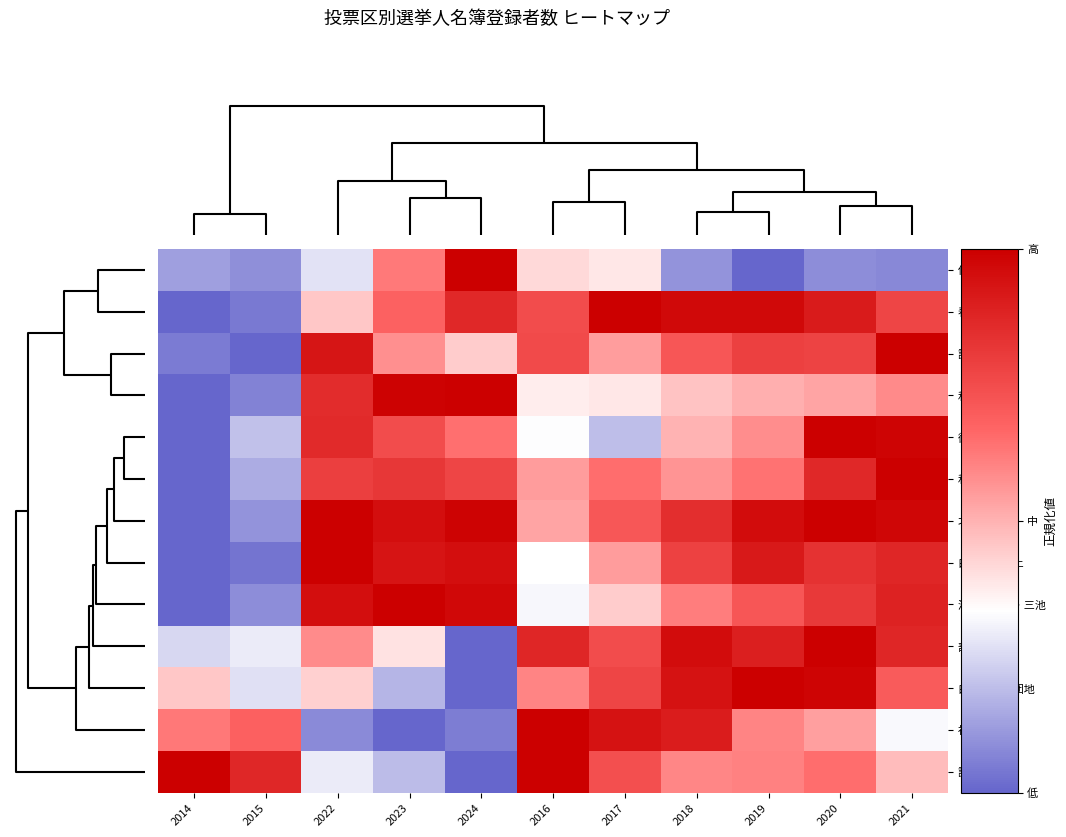

Reading left to right, what are all the values shown in this chart?

傍示本: 2014=0.1	2015=0.1	2022=0.3	2023=0.6	2024=1.0	2016=0.4	2017=0.4	2018=0.1	2019=0.0	2020=0.1	2021=0.1
春木台: 2014=0.0	2015=0.0	2022=0.5	2023=0.7	2024=0.9	2016=0.7	2017=1.0	2018=1.0	2019=1.0	2020=0.9	2021=0.8
諸輪: 2014=0.1	2015=0.0	2022=0.9	2023=0.6	2024=0.4	2016=0.8	2017=0.5	2018=0.7	2019=0.8	2020=0.8	2021=1.0
和合: 2014=0.0	2015=0.1	2022=0.9	2023=1.0	2024=1.0	2016=0.4	2017=0.4	2018=0.5	2019=0.5	2020=0.5	2021=0.6
御岳: 2014=0.0	2015=0.2	2022=0.9	2023=0.7	2024=0.6	2016=0.3	2017=0.2	2018=0.5	2019=0.6	2020=1.0	2021=1.0
和合ケ丘: 2014=0.0	2015=0.2	2022=0.8	2023=0.8	2024=0.8	2016=0.6	2017=0.7	2018=0.6	2019=0.6	2020=0.9	2021=1.0
北山台: 2014=0.0	2015=0.1	2022=1.0	2023=1.0	2024=1.0	2016=0.5	2017=0.7	2018=0.8	2019=1.0	2020=1.0	2021=1.0
白土・西白土: 2014=0.0	2015=0.0	2022=1.0	2023=0.9	2024=1.0	2016=0.3	2017=0.5	2018=0.8	2019=0.9	2020=0.8	2021=0.9
清水・兵庫・三池: 2014=0.0	2015=0.1	2022=1.0	2023=1.0	2024=1.0	2016=0.3	2017=0.4	2018=0.6	2019=0.7	2020=0.8	2021=0.9
部田: 2014=0.2	2015=0.3	2022=0.6	2023=0.4	2024=0.0	2016=0.9	2017=0.7	2018=1.0	2019=0.9	2020=1.0	2021=0.9
白鳥・押草団地: 2014=0.5	2015=0.3	2022=0.4	2023=0.2	2024=0.0	2016=0.6	2017=0.8	2018=0.9	2019=1.0	2020=1.0	2021=0.7
祐福寺: 2014=0.6	2015=0.7	2022=0.1	2023=0.0	2024=0.1	2016=1.0	2017=0.9	2018=0.9	2019=0.6	2020=0.5	2021=0.3
諸輪住宅: 2014=1.0	2015=0.9	2022=0.3	2023=0.2	2024=0.0	2016=1.0	2017=0.7	2018=0.6	2019=0.6	2020=0.7	2021=0.5